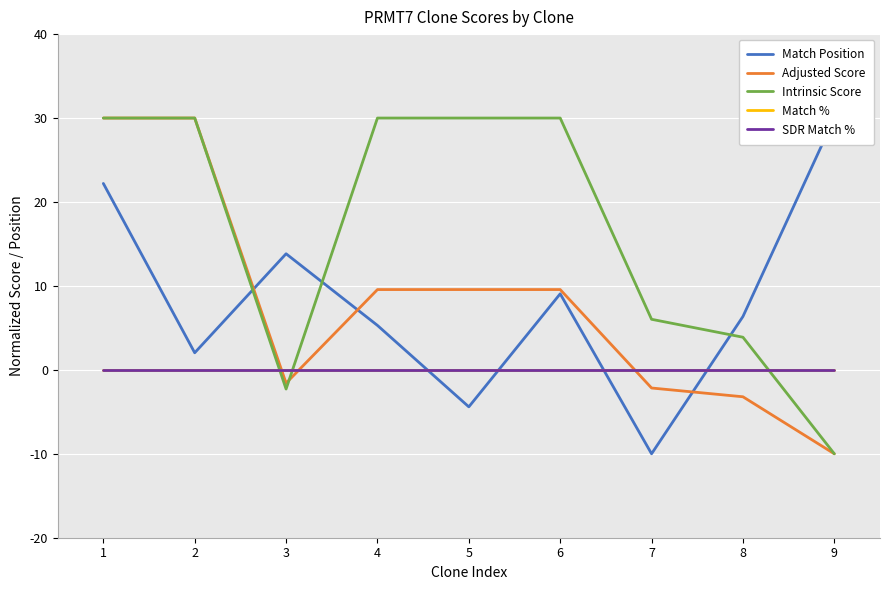

Which has a higher value, 9 or 3?

9